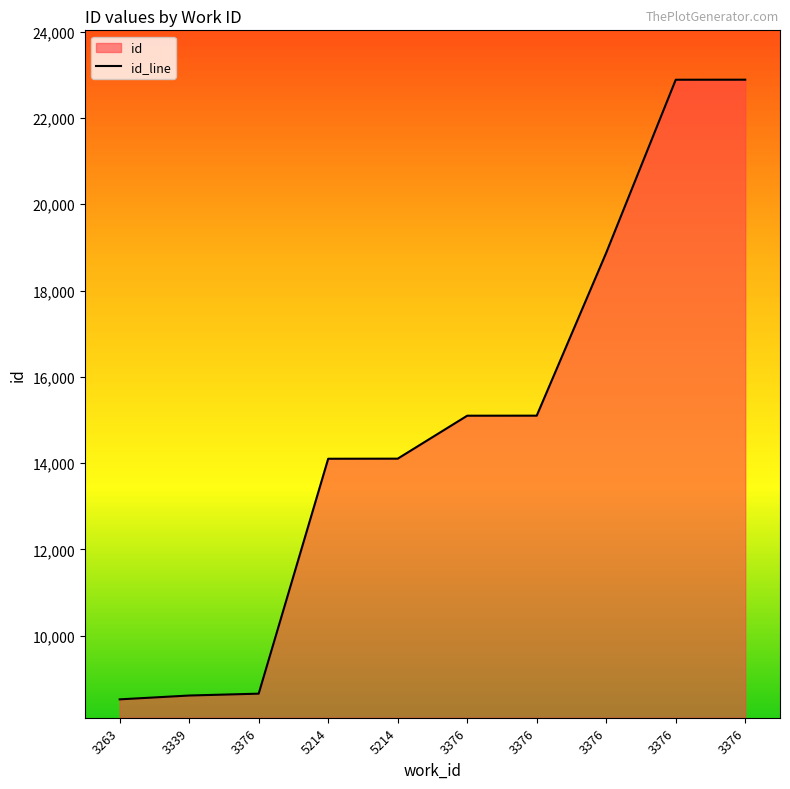

The chart shows a value of 22889 at 3376. True or false?

True